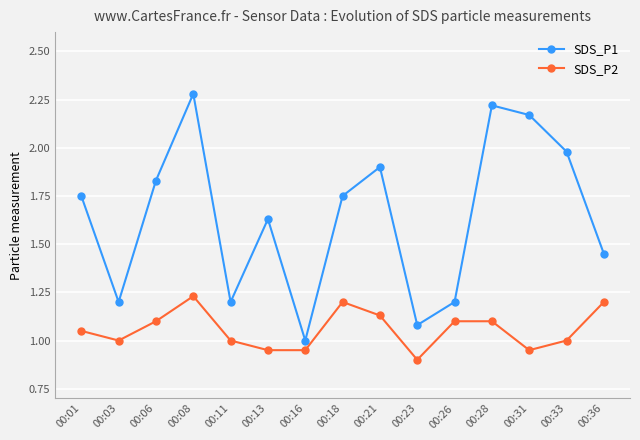

At 00:33, list the series in order from largest to smallest.

SDS_P1, SDS_P2